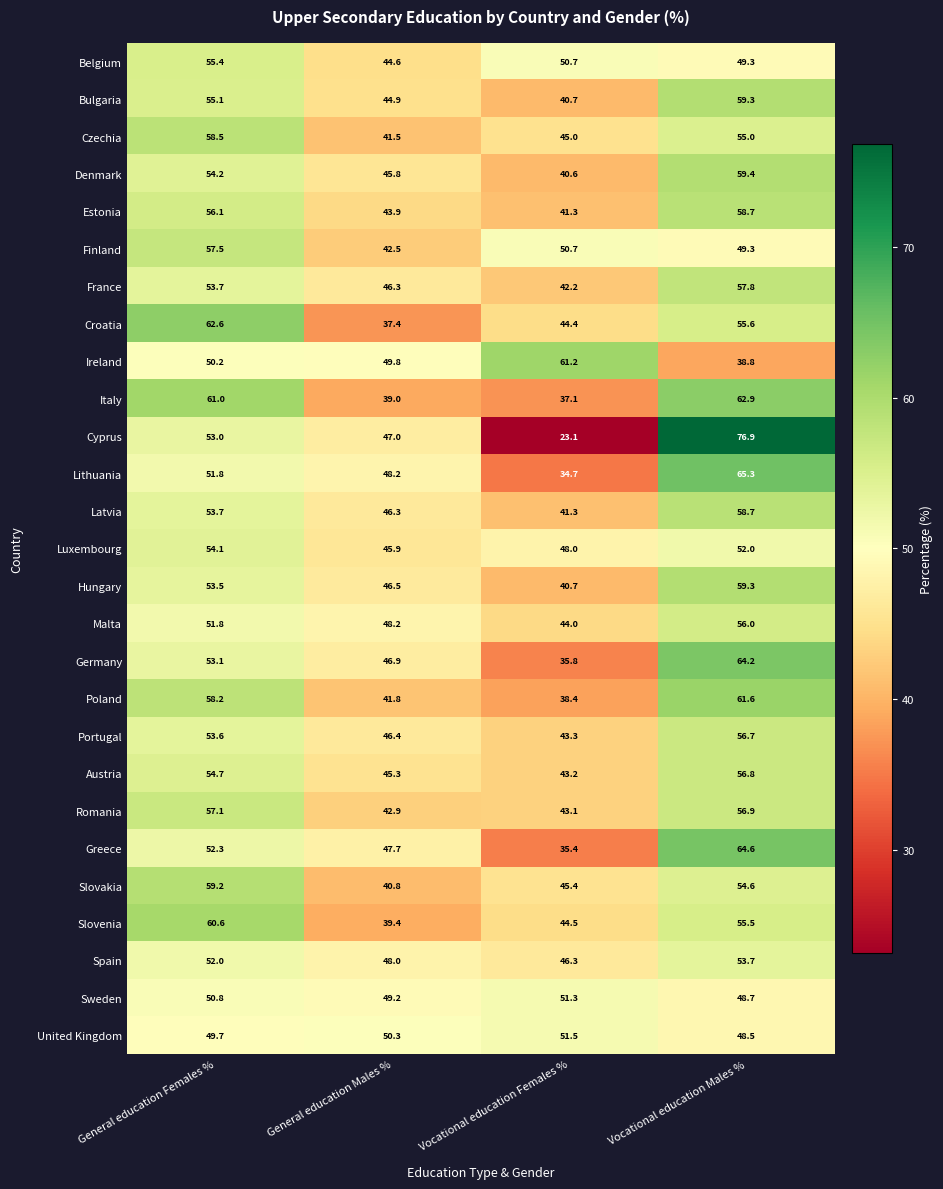

List the labels in order of Bulgaria value, smallest first.

Vocational education Females %, General education Males %, General education Females %, Vocational education Males %